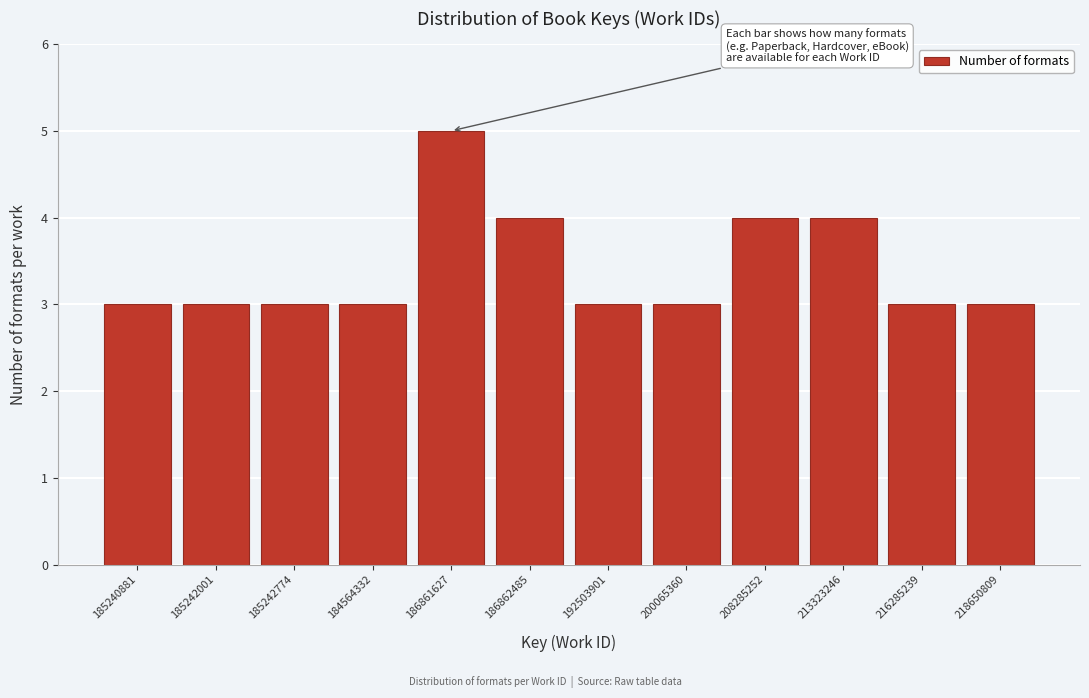

Reading right to left, transcribe all the data shown in this chart.

218650809=3	216285239=3	213323246=4	208285252=4	200065360=3	192503901=3	186862485=4	186861627=5	184564332=3	185242774=3	185242001=3	185240881=3